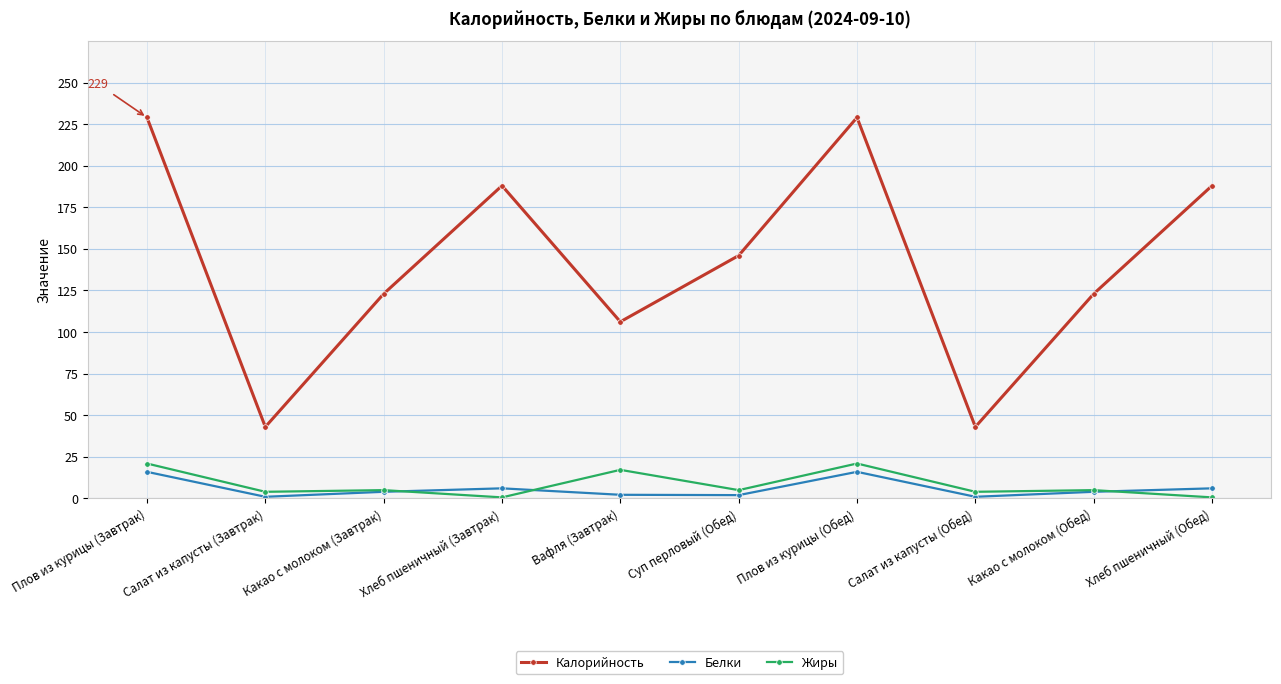

True or false: Калорийность has a value of 405.0 at Плов из курицы (Обед).

False